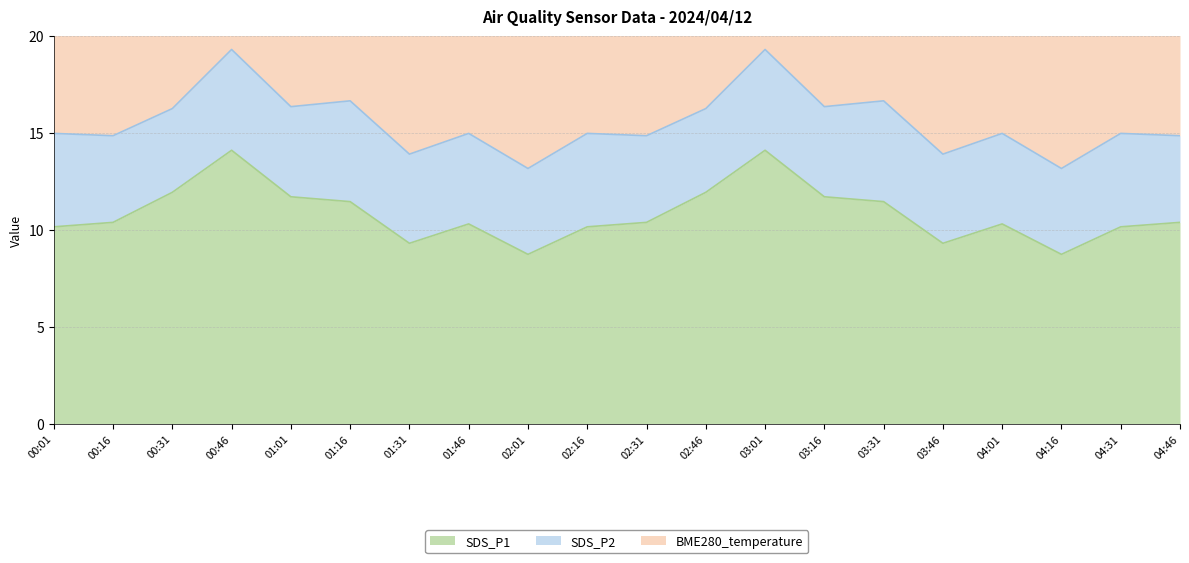

Where does the BME280_temperature series first go above 8?

00:01